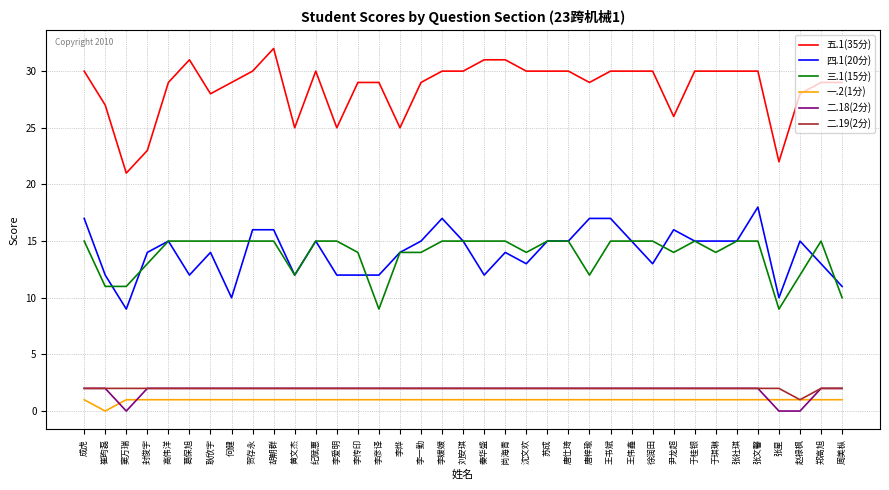

Which series has the largest range (max minus min)?

五.1(35分)